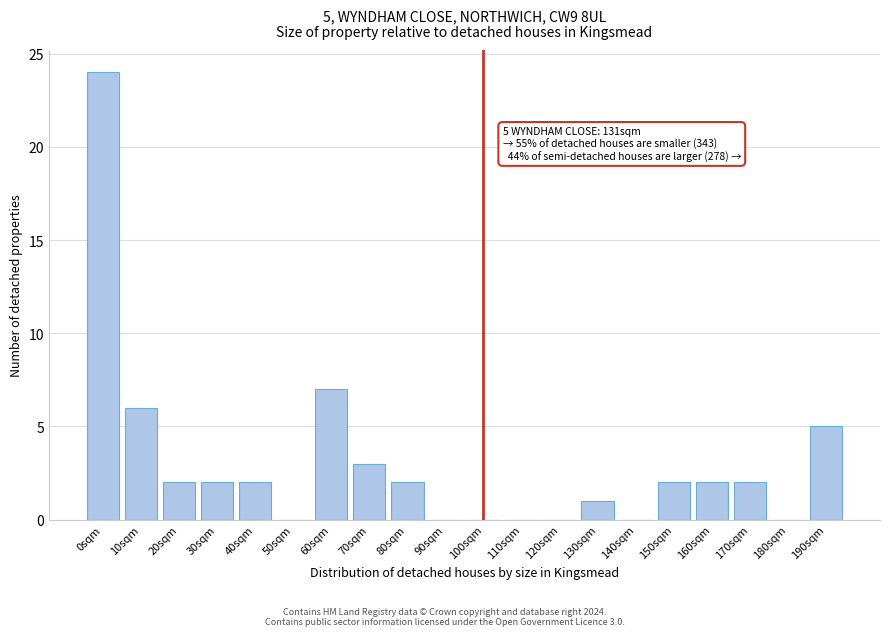

Reading left to right, list all the values displayed in this chart.

0sqm=24	10sqm=6	20sqm=2	30sqm=2	40sqm=2	50sqm=0	60sqm=7	70sqm=3	80sqm=2	90sqm=0	100sqm=0	110sqm=0	120sqm=0	130sqm=1	140sqm=0	150sqm=2	160sqm=2	170sqm=2	180sqm=0	190sqm=5